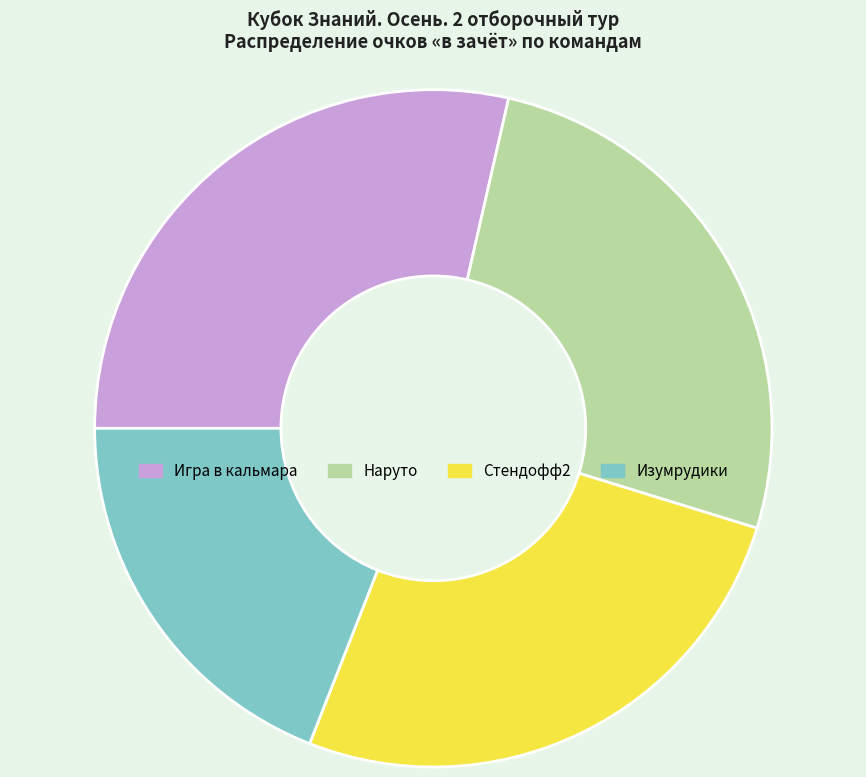

Is it true that Изумрудики is 4% of the pie?

False